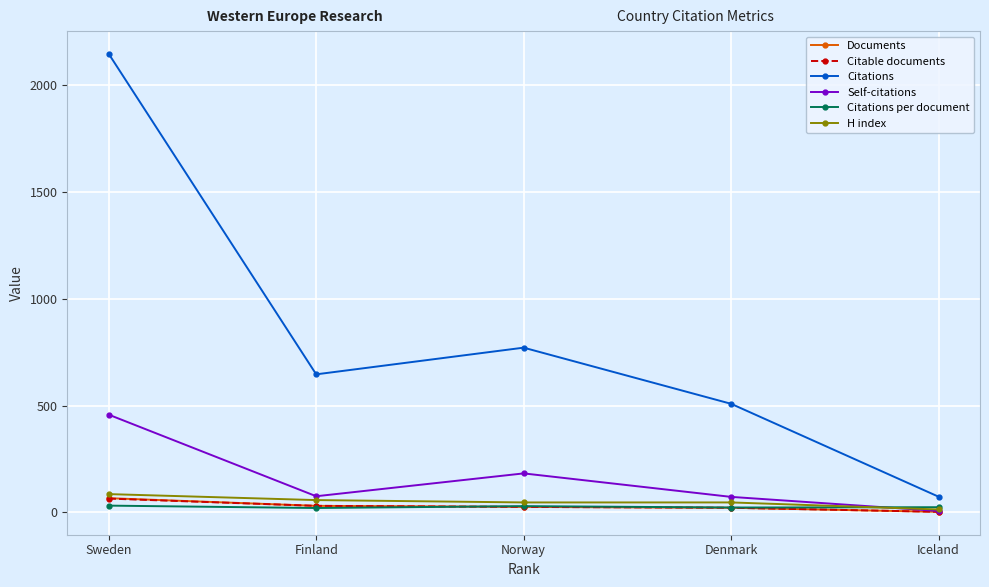

True or false: Self-citations has a value of 183.0 at Norway.

True